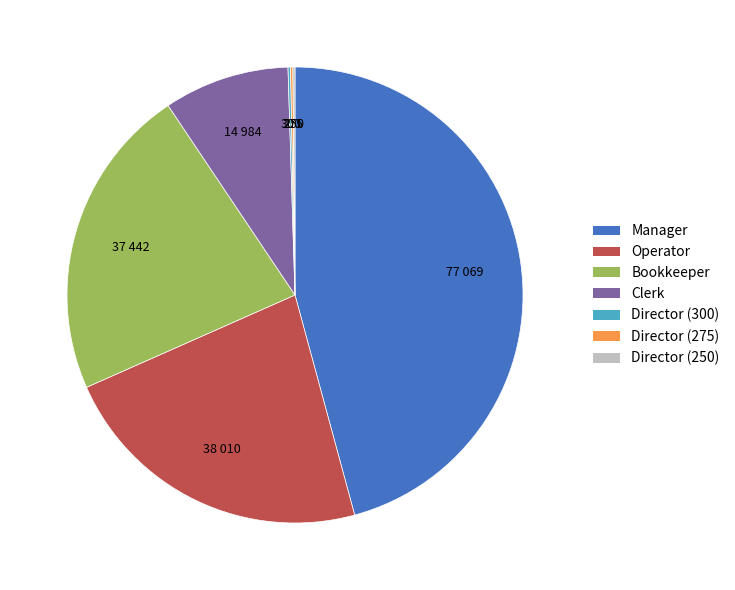

Which category has the biggest portion of the pie?

Manager